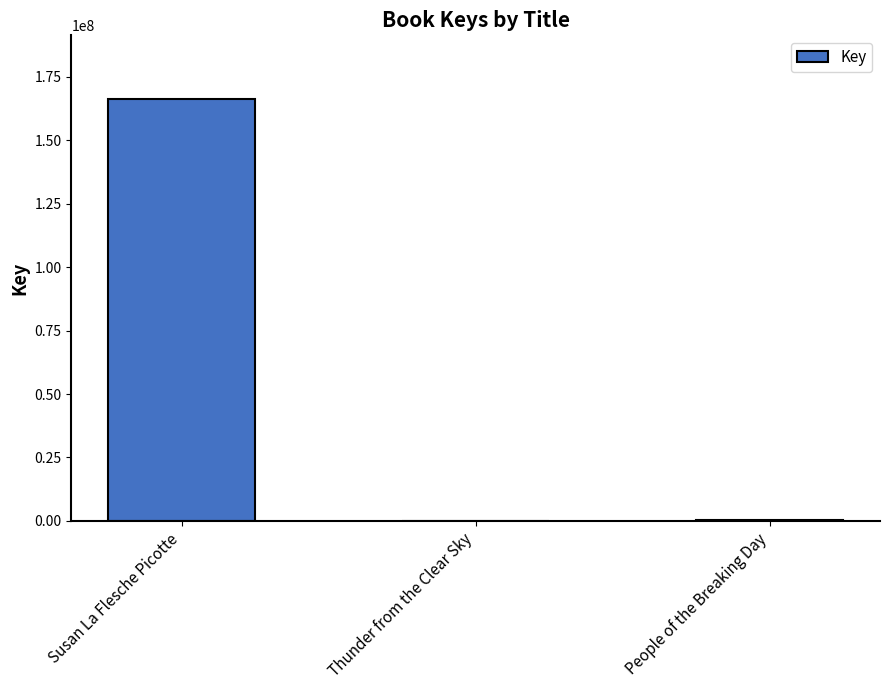

What is the maximum value shown in the chart?

166408196